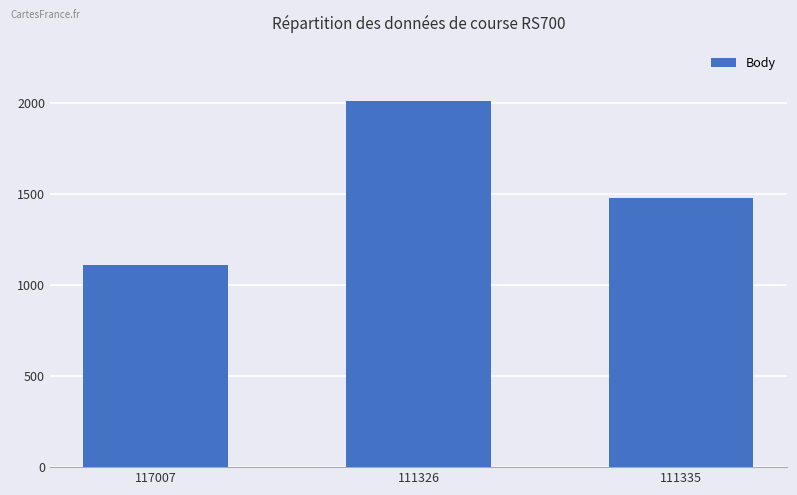

What is the difference between the maximum and minimum values?

902